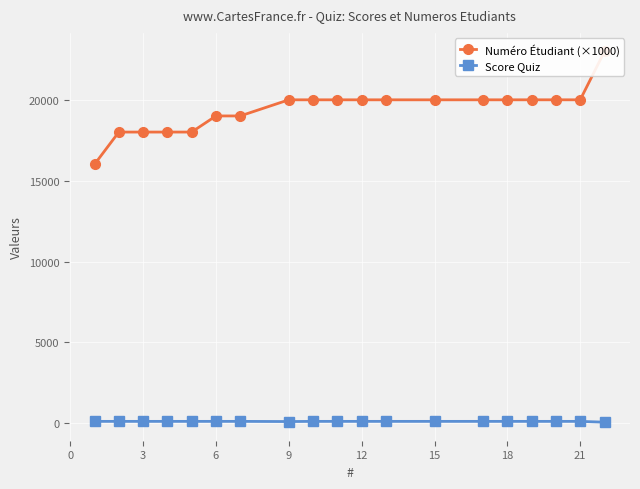

True or false: Numéro Étudiant (×1000) and Score Quiz cross at least once.

False